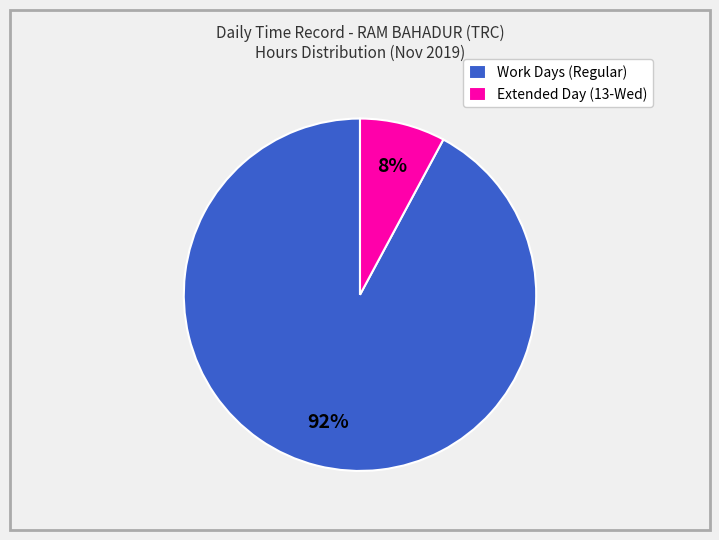

Does any single category account for the majority?

Yes